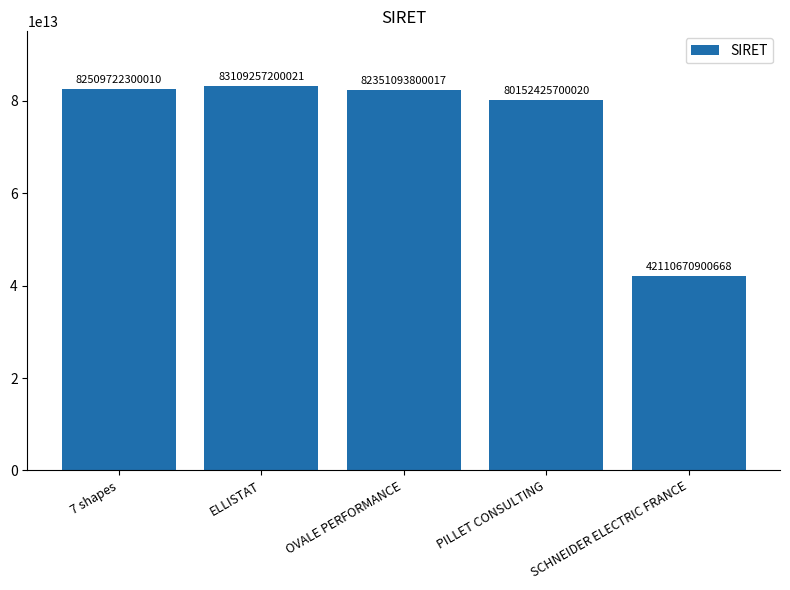

Which label corresponds to the smallest value in the chart?

SCHNEIDER ELECTRIC FRANCE